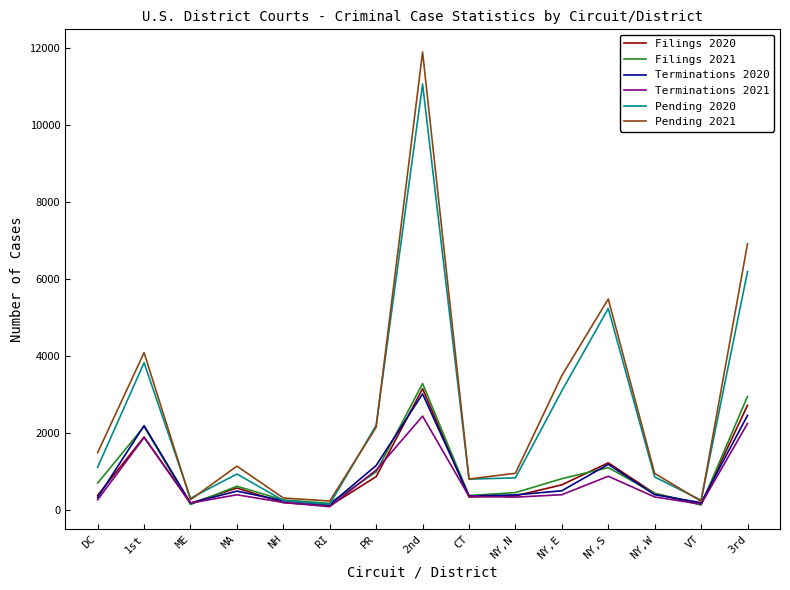

What is the total value across all series at 1st?

16051